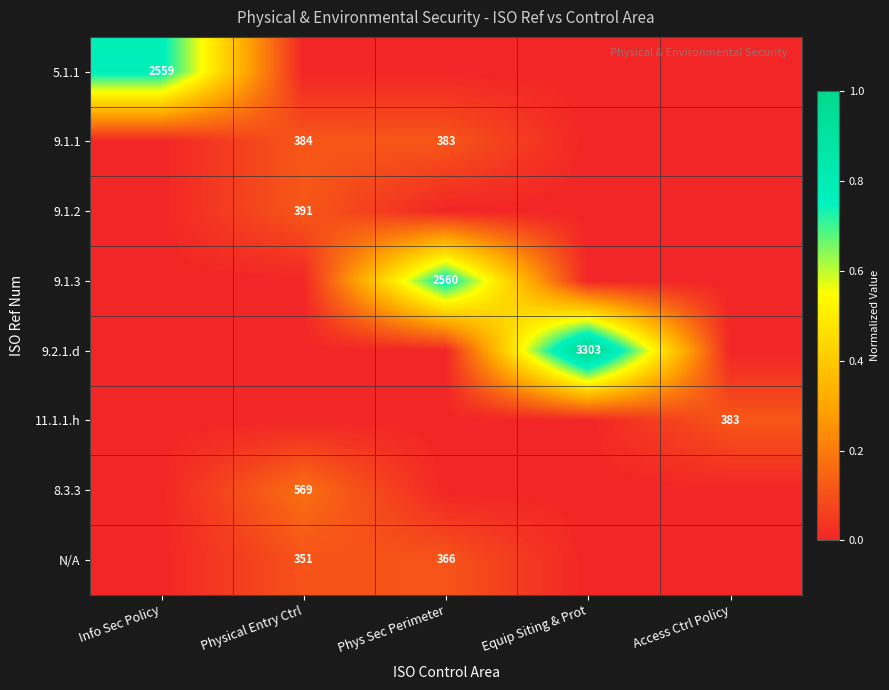

The 9.1.2 series shows 183 at Physical Entry Ctrl. True or false?

False